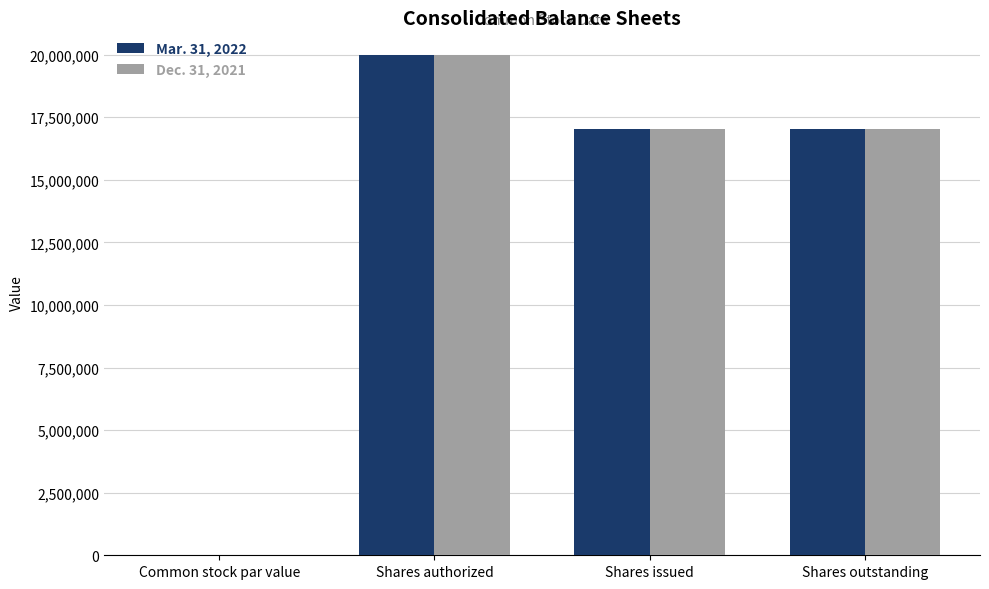

What is the sum of all Mar. 31, 2022 values?

54068814